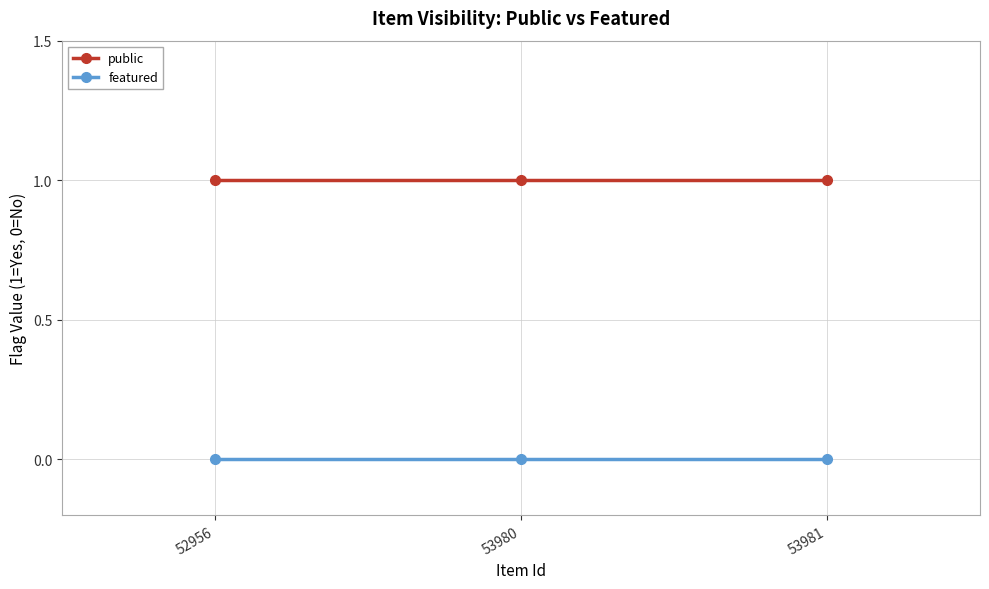

What is the average value of the public series?

1